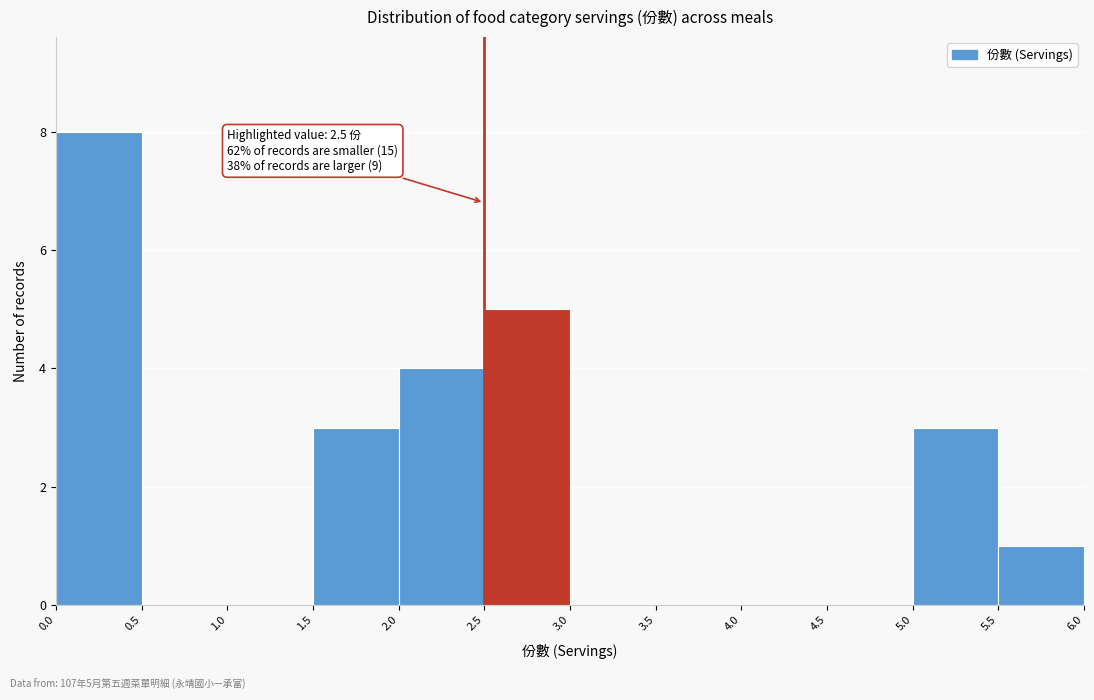

Which range on the x-axis has the tallest bar?

0.0 to 0.5